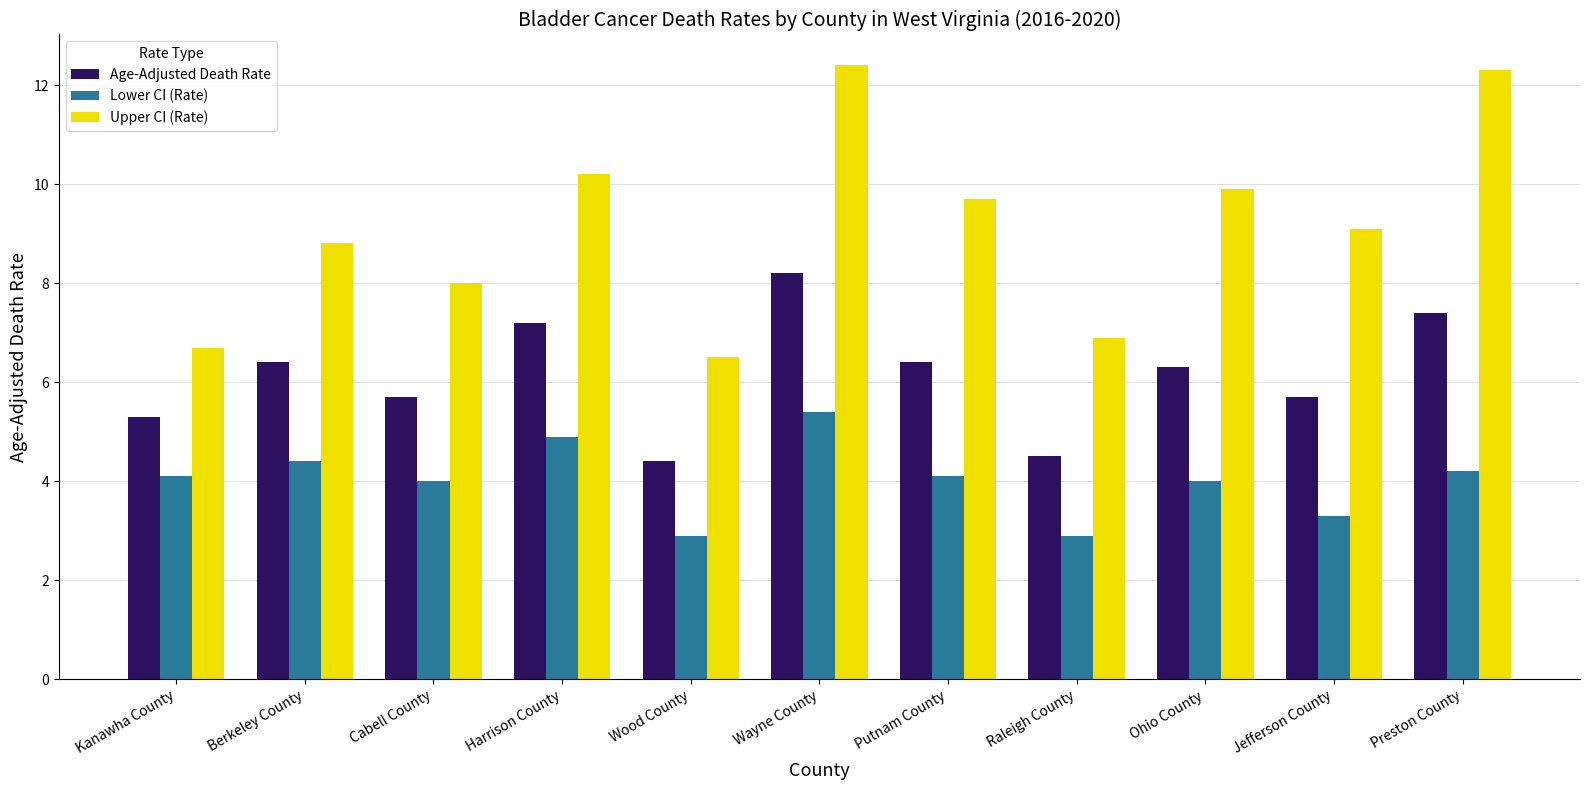

How many bars are there in each group?

3